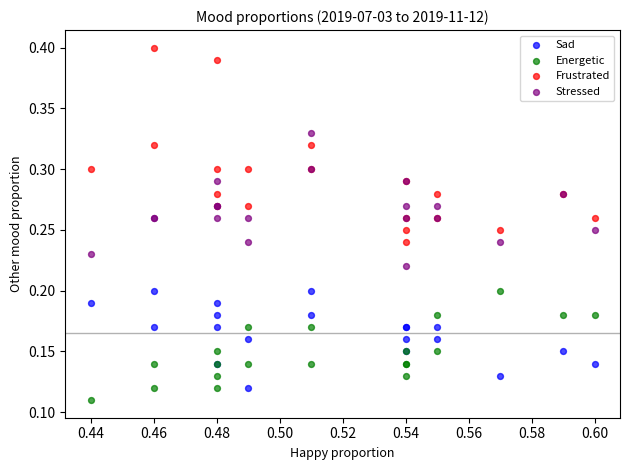

What are all the series names shown in the legend?

Sad, Energetic, Frustrated, Stressed